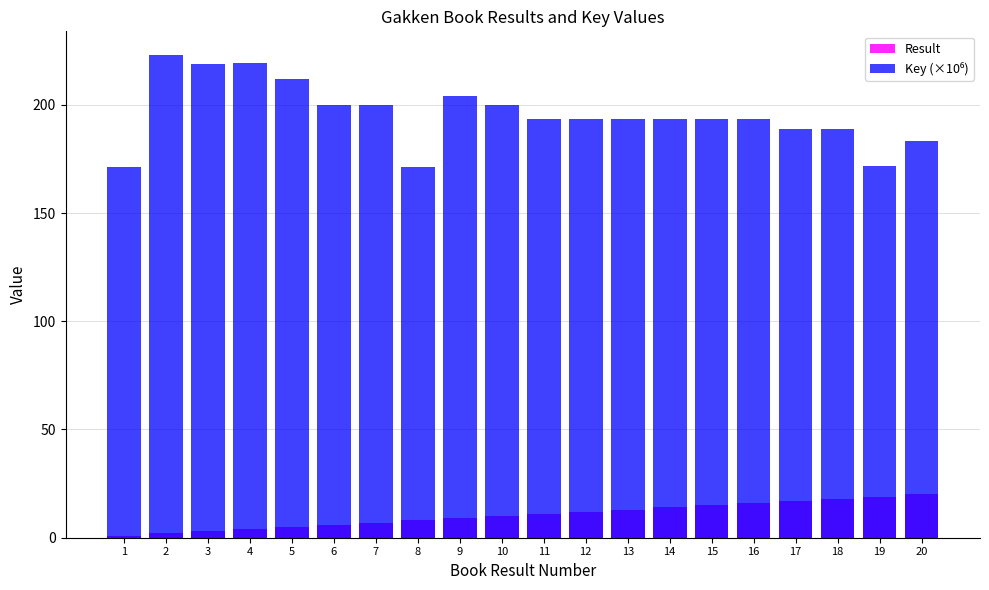

What is the value of the Key (×10⁶) bar at the 20th from the left?

183.3